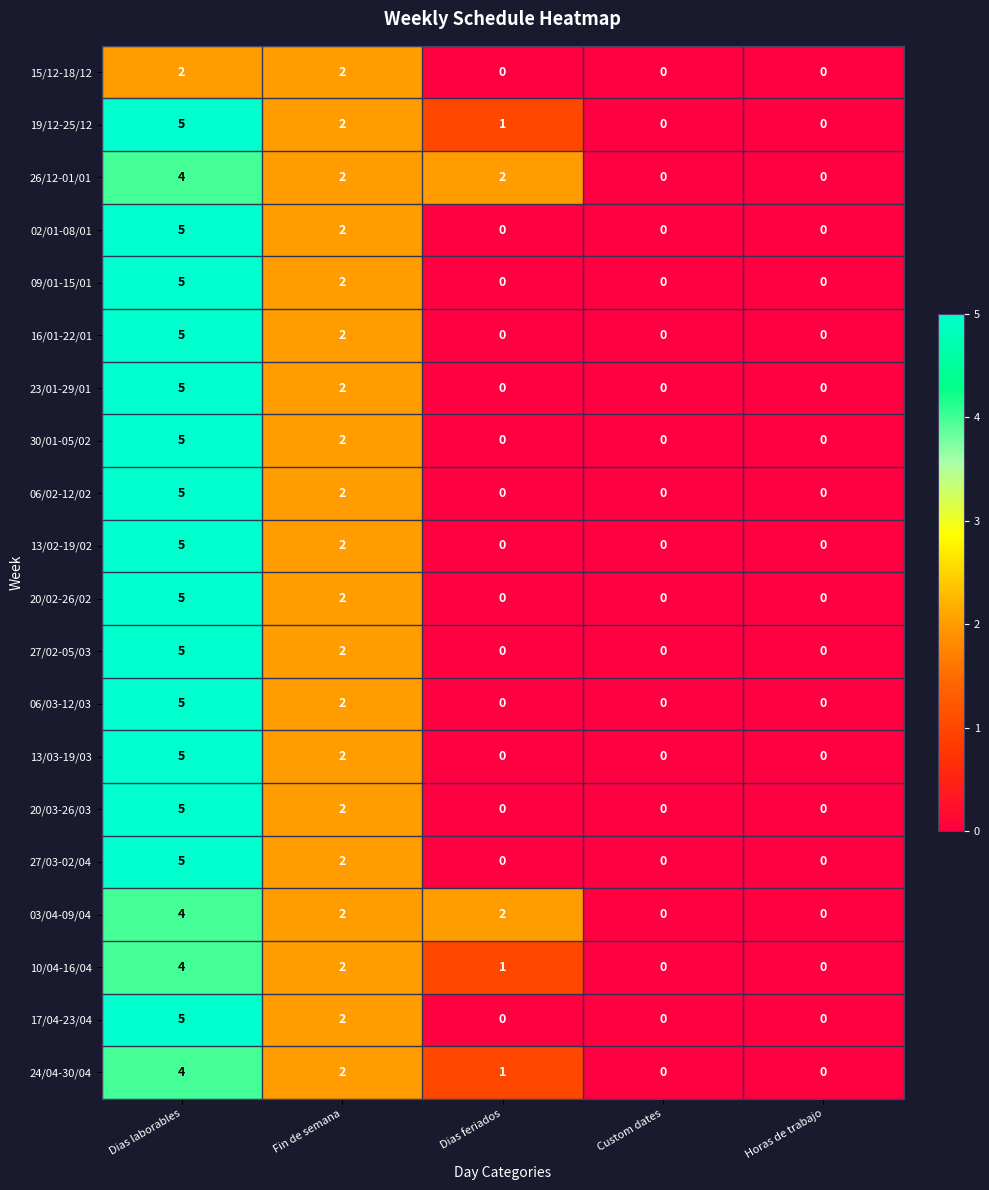

Is the value of 24/04-30/04 at Horas de trabajo greater than the value of 27/02-05/03 at Fin de semana?

No